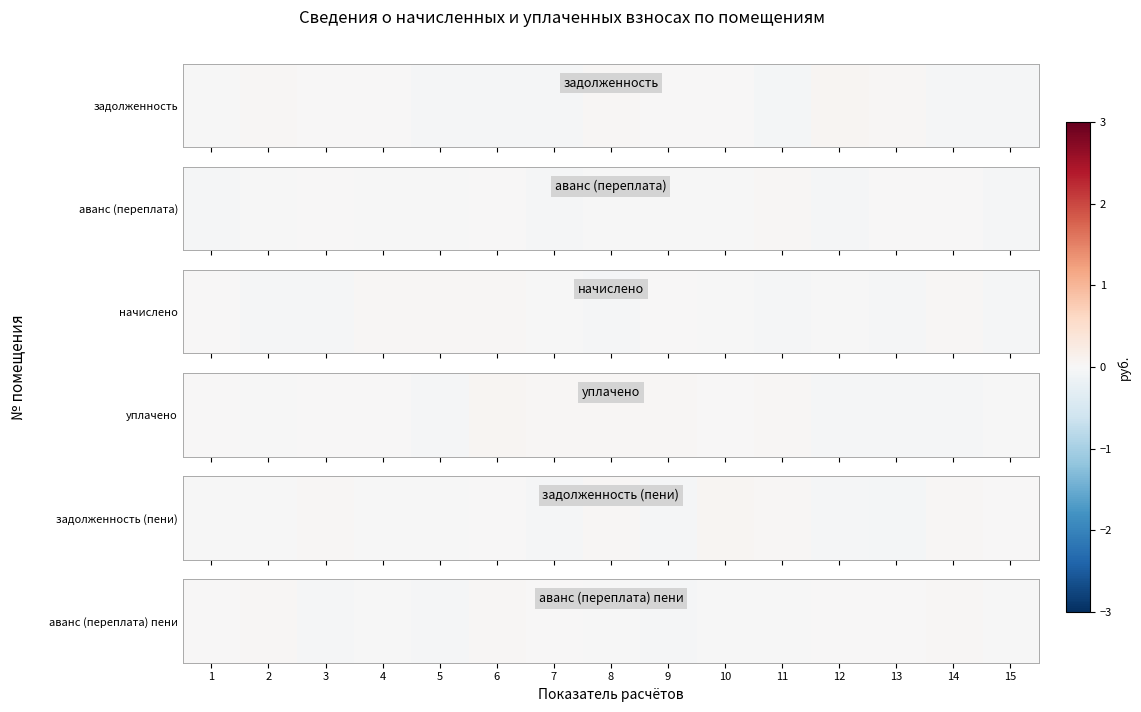

The chart shows a value of -0.0 at 11. True or false?

True